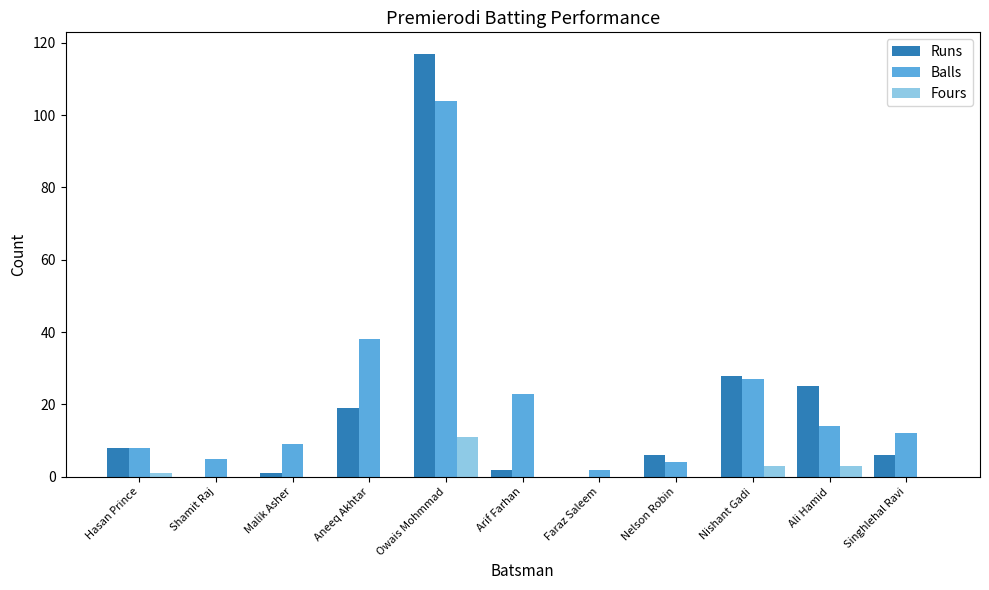

How many categories are shown in the chart?

11